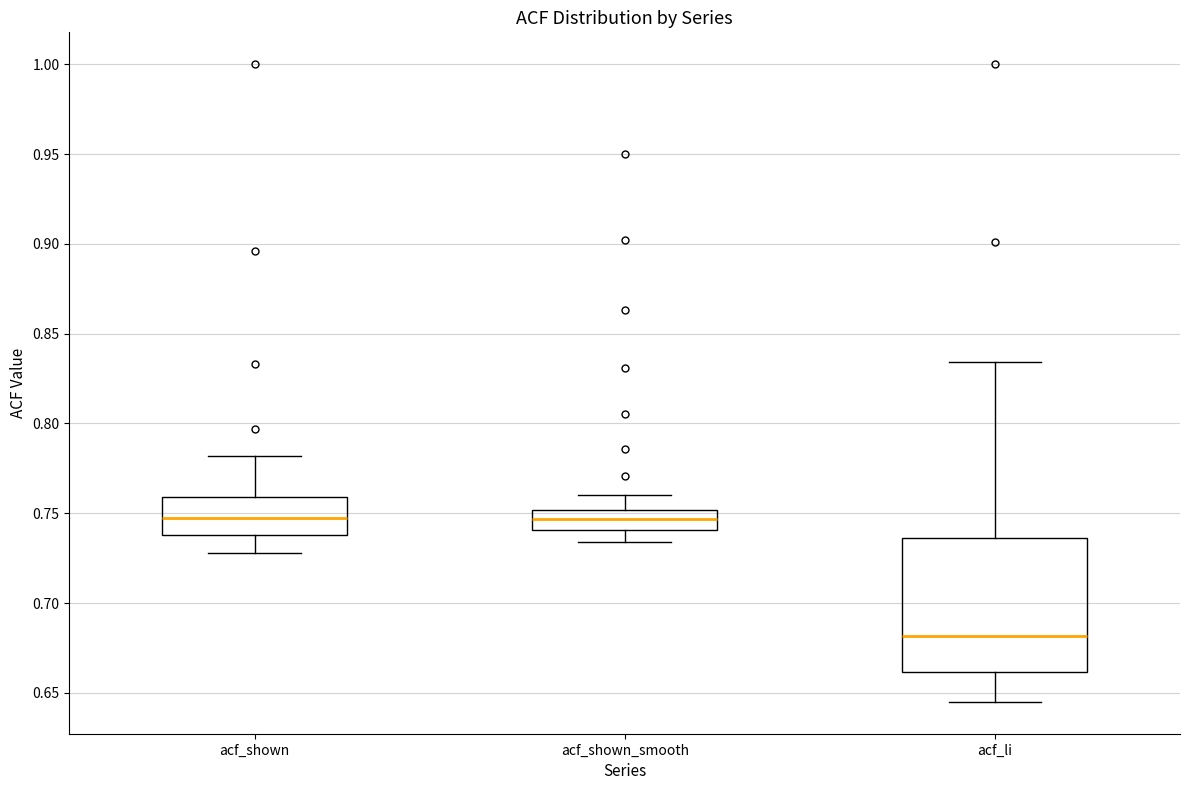

Which box is the tallest, from its lower edge to its upper edge?

acf_li